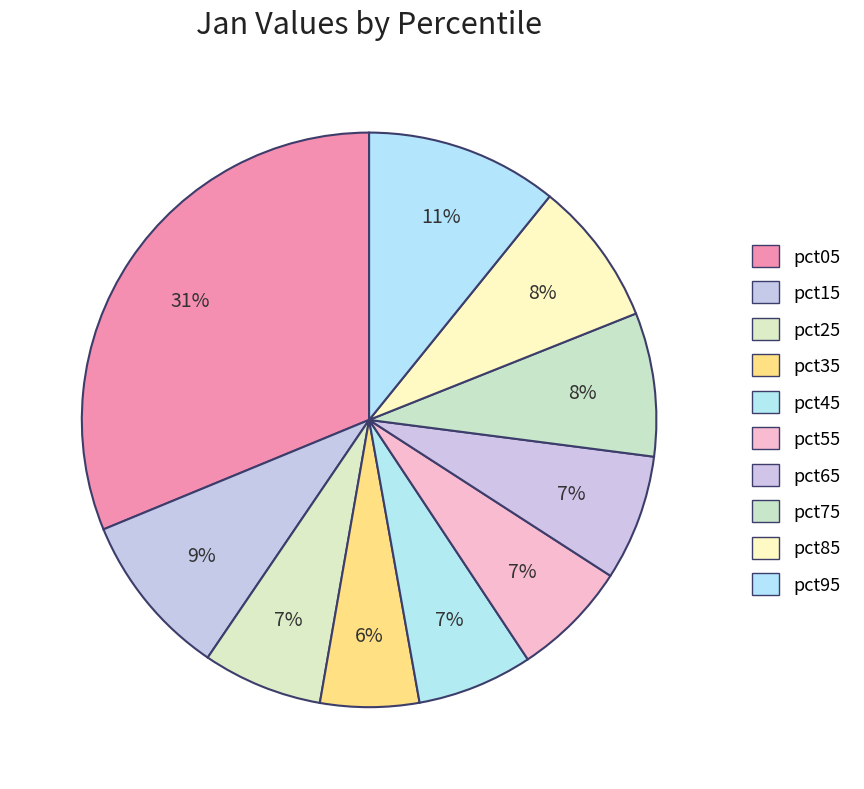

Count the number of slices in the pie.

10